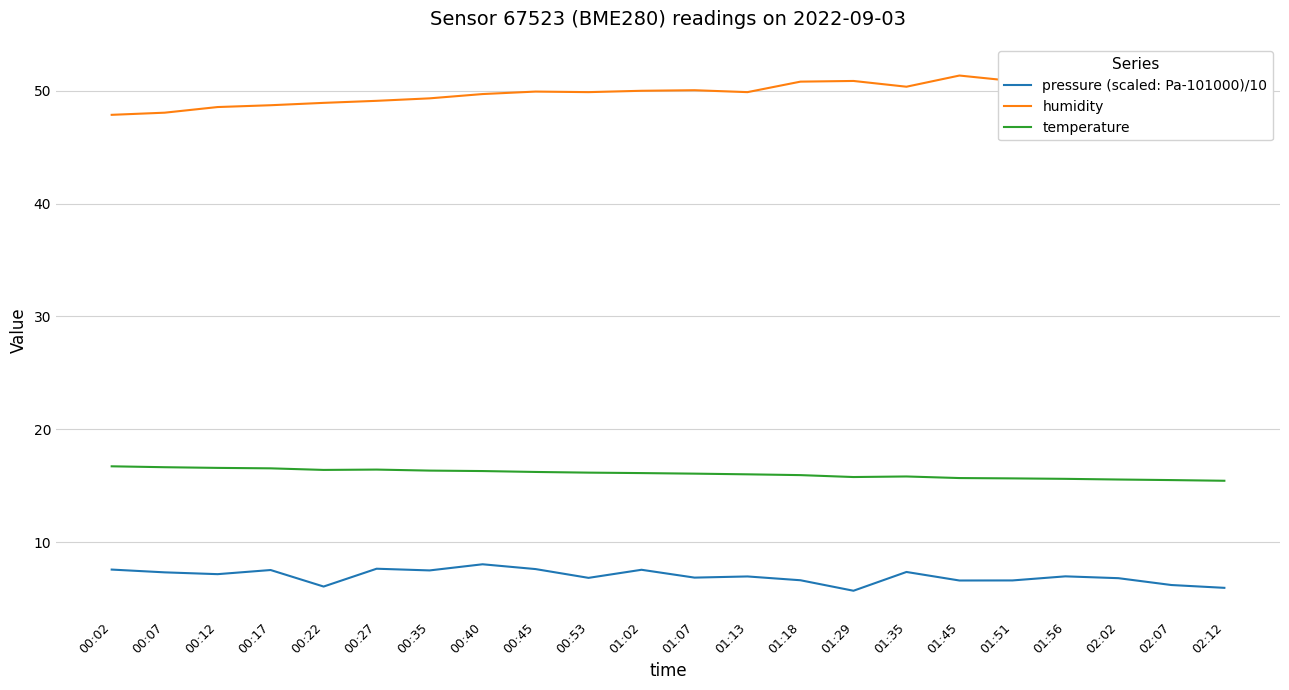

Which series has the largest total across all categories?

humidity